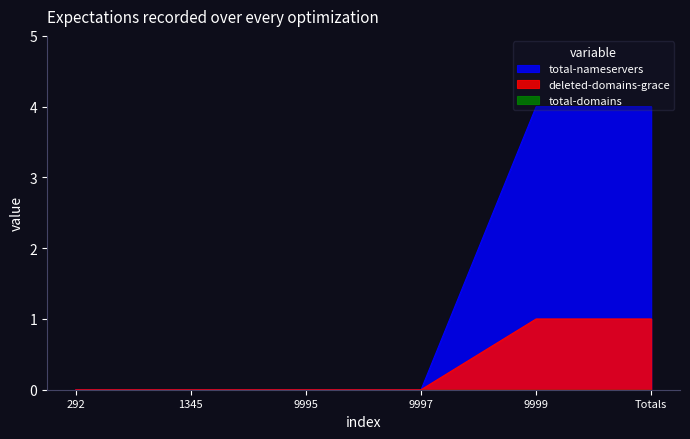

What is the label of the 5th point from the left?

9999